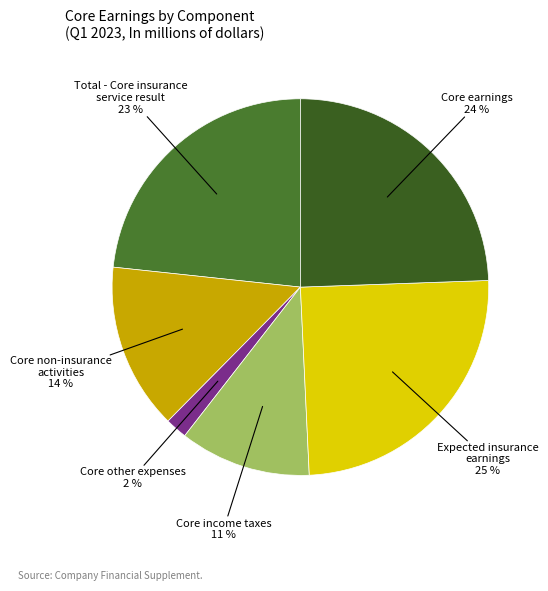

Which slice is the smallest?

Core other expenses